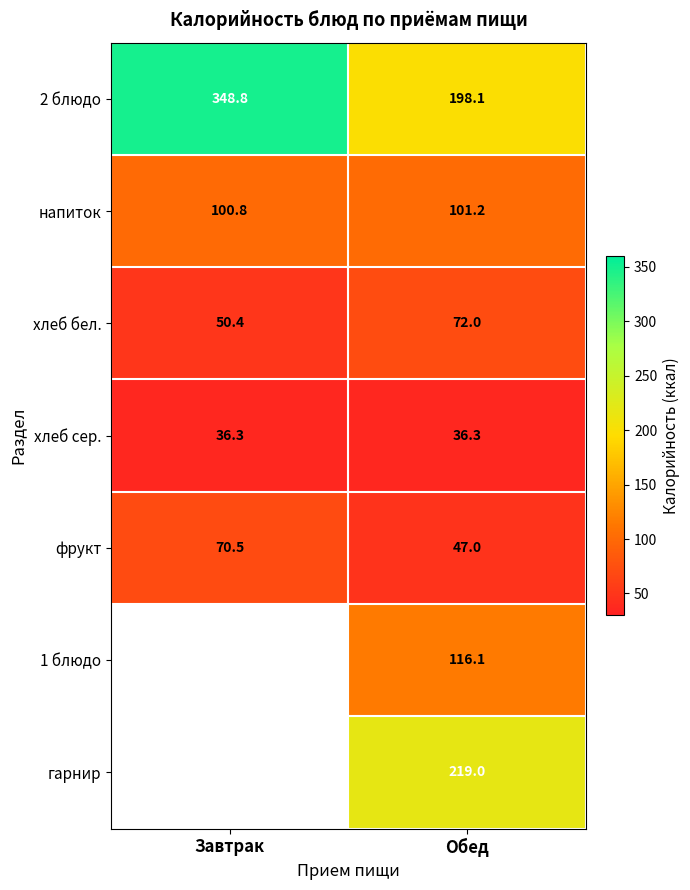

Is the value of 2 блюдо at Обед greater than the value of хлеб сер. at Обед?

Yes